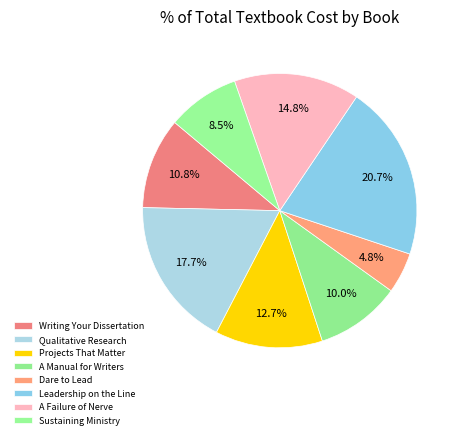

The A Manual for Writers slice represents 10% of the pie. True or false?

True